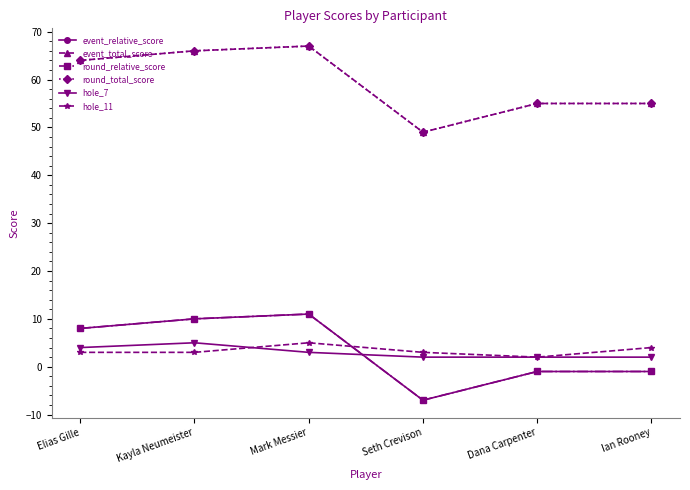

Does the chart have visible grid lines?

No